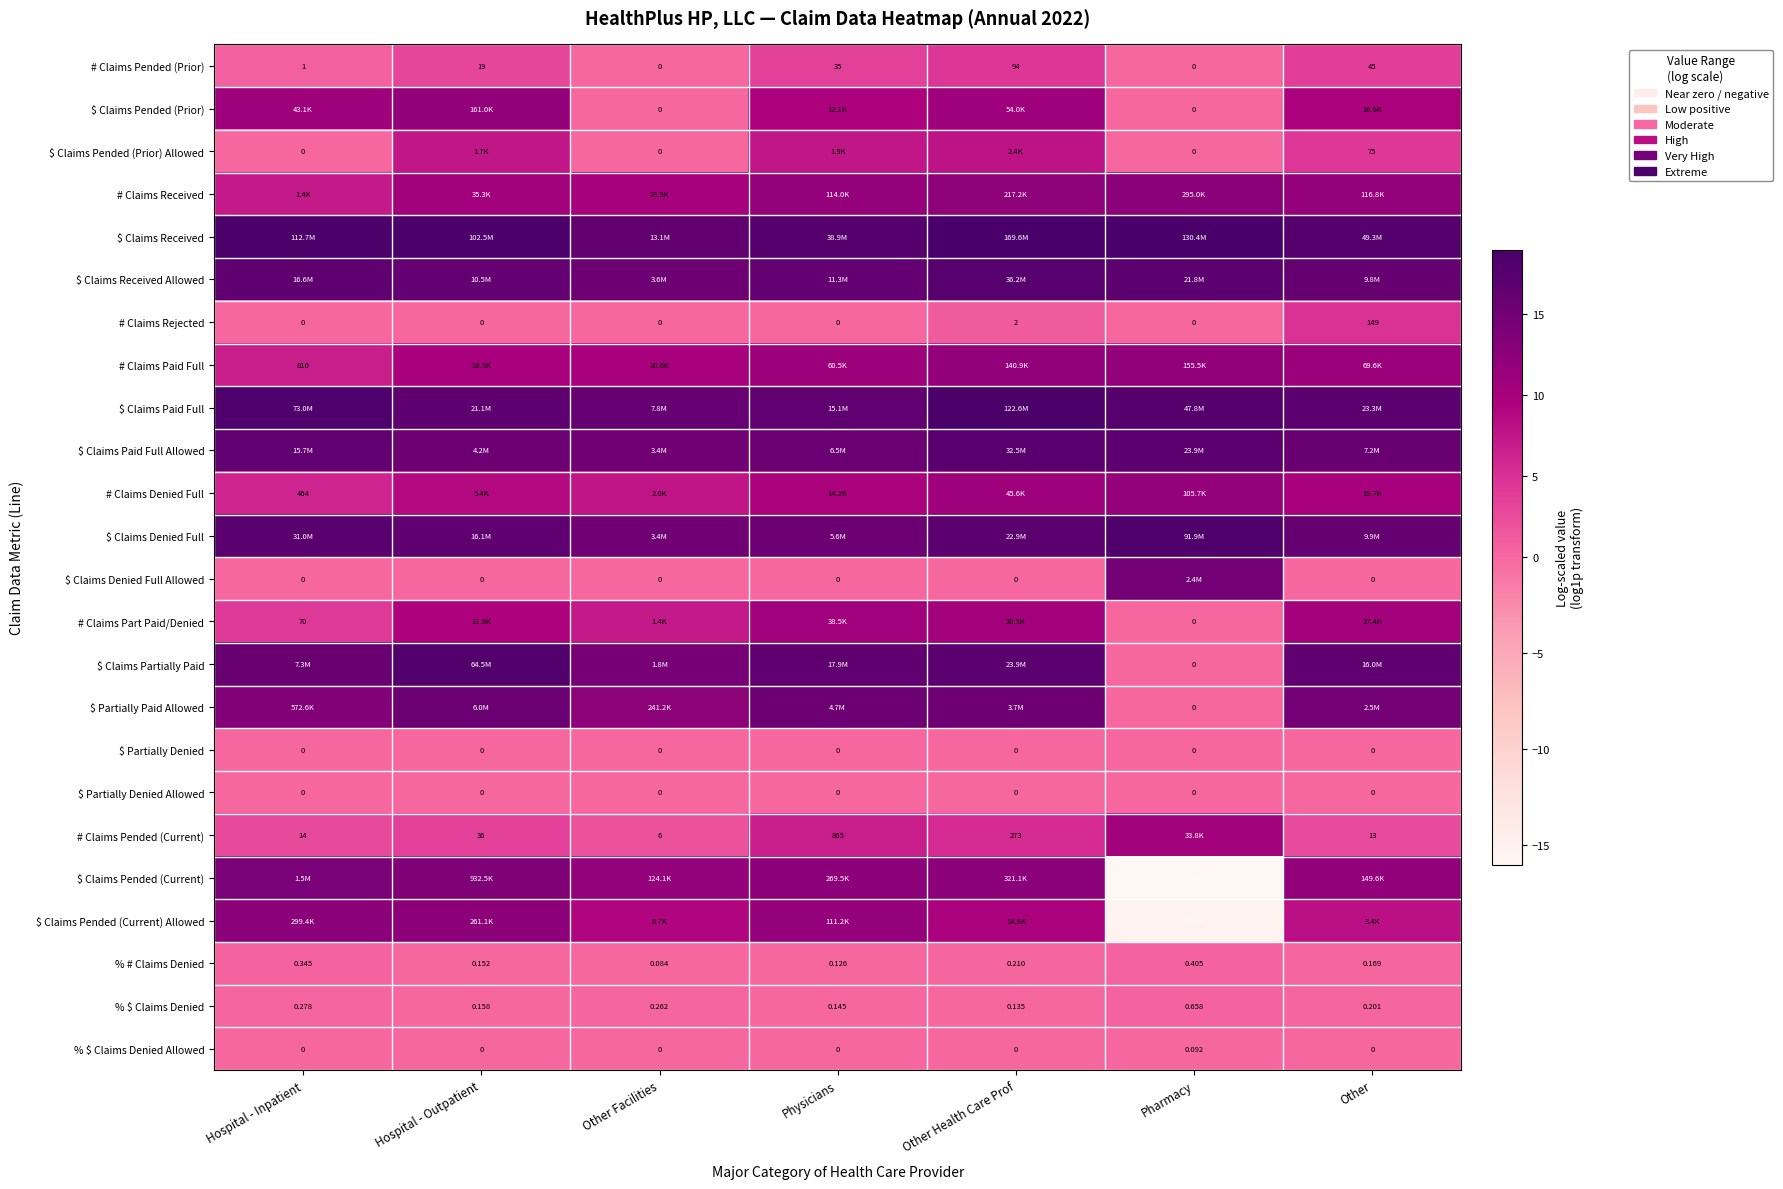

Rank the categories by % # Claims Denied value from lowest to highest.

Other Facilities, Physicians, Hospital - Outpatient, Other, Other Health Care Prof, Hospital - Inpatient, Pharmacy